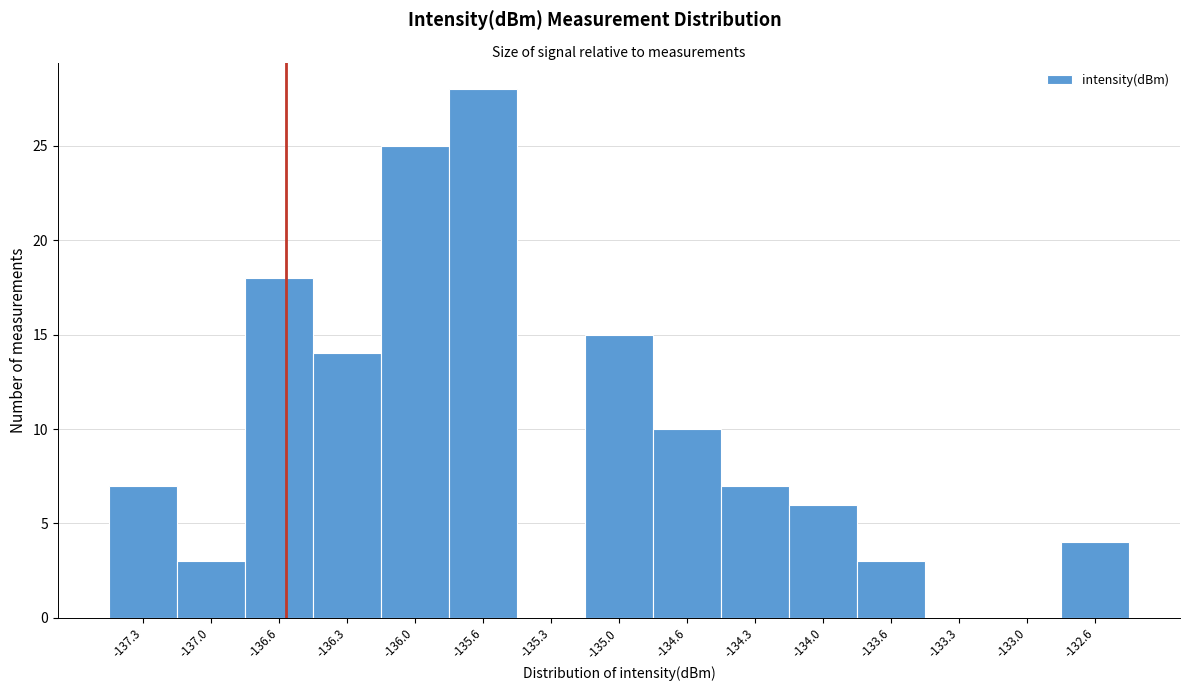

Reading left to right, what are all the values shown in this chart?

-137.3=7	-137.0=3	-136.6=18	-136.3=14	-136.0=25	-135.6=28	-135.3=0	-135.0=15	-134.6=10	-134.3=7	-134.0=6	-133.6=3	-133.3=0	-133.0=0	-132.6=4